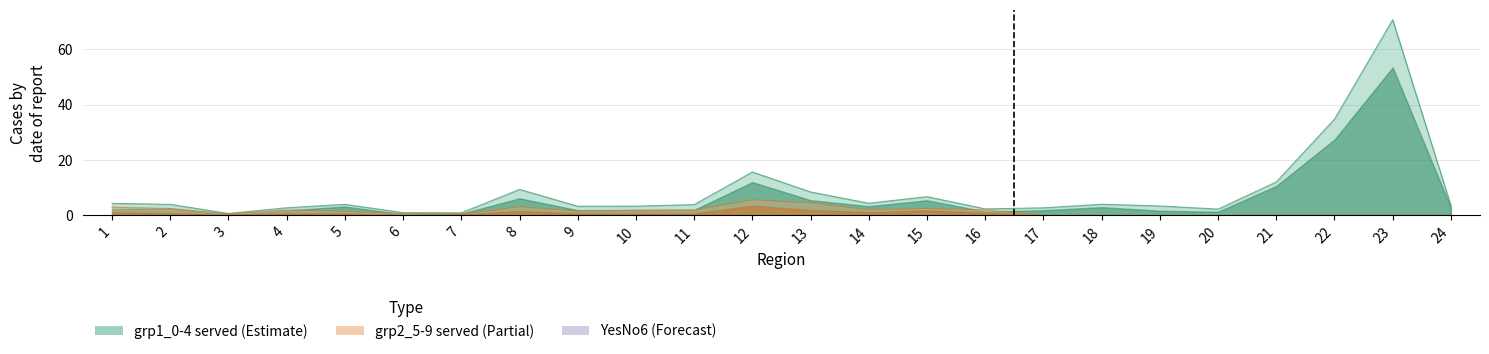

What is the difference between the maximum and minimum values in the grp1_0-4 served series?

70.1